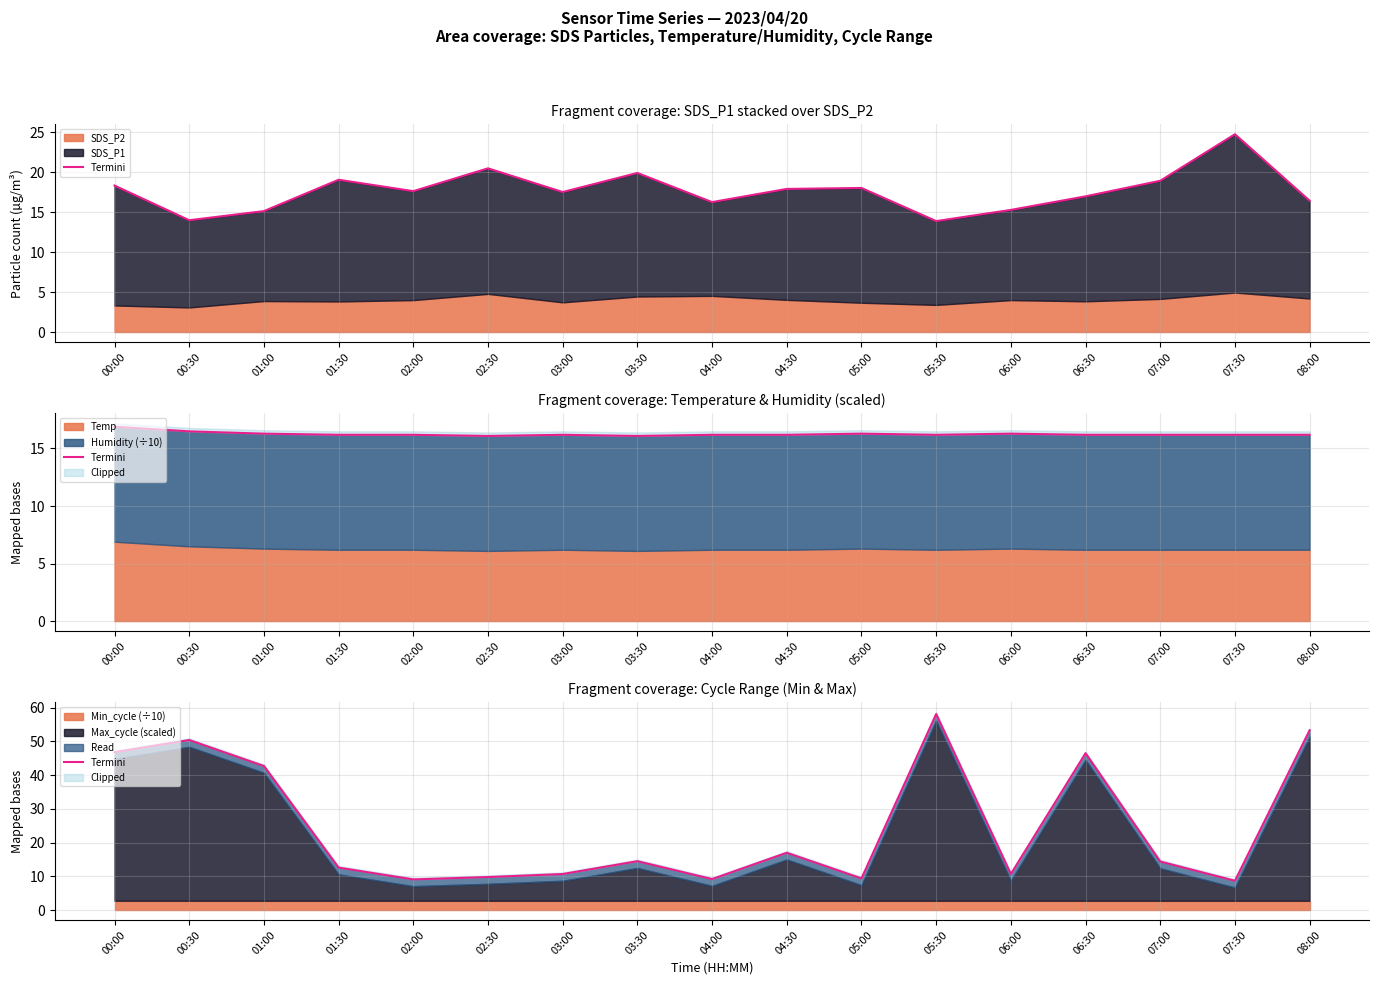

Reading left to right, what are all the values shown in this chart?

00:00=46.8	00:30=50.4	01:00=42.7	01:30=12.6	02:00=9.1	02:30=9.8	03:00=10.7	03:30=14.5	04:00=9.2	04:30=17.0	05:00=9.4	05:30=58.1	06:00=10.7	06:30=46.5	07:00=14.4	07:30=8.7	08:00=53.3